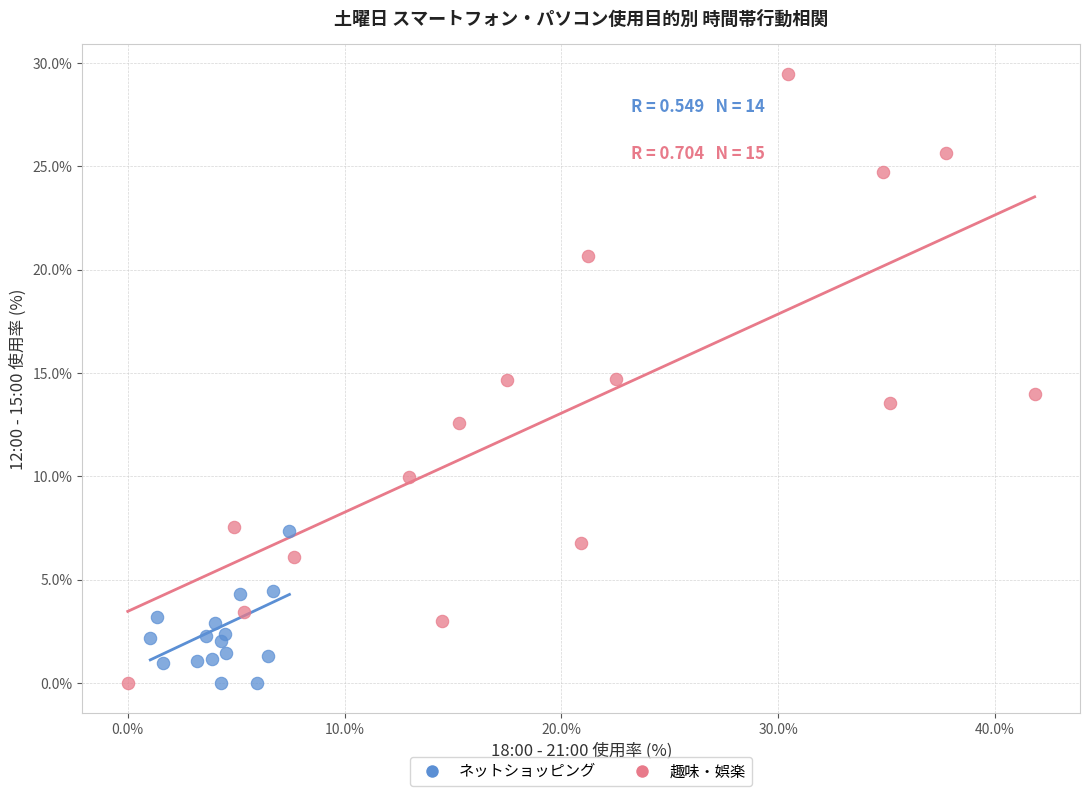

Which series contains the highest Y value?

趣味・娯楽